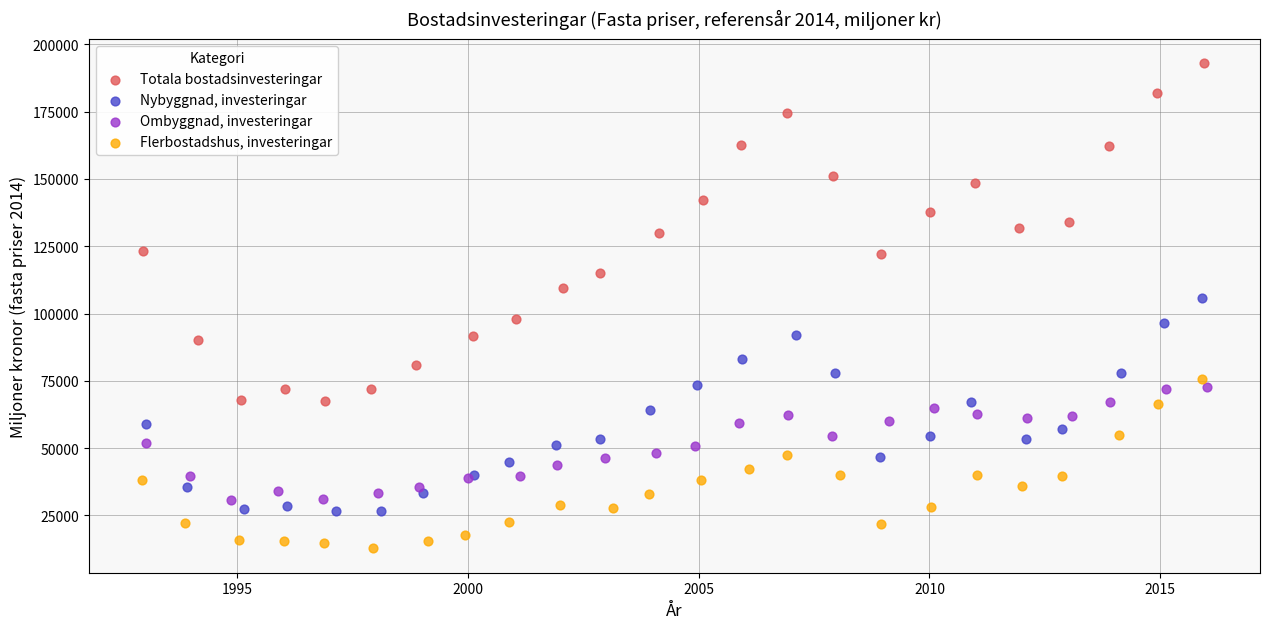

What are all the series names shown in the legend?

Totala bostadsinvesteringar, Nybyggnad, investeringar, Ombyggnad, investeringar, Flerbostadshus, investeringar